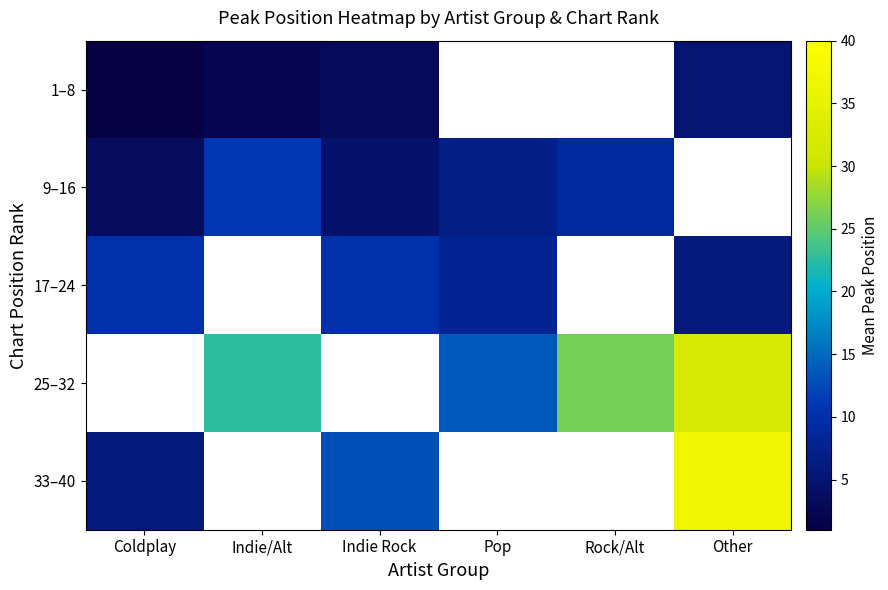

The 33–40 series shows 6.0 at Coldplay. True or false?

True